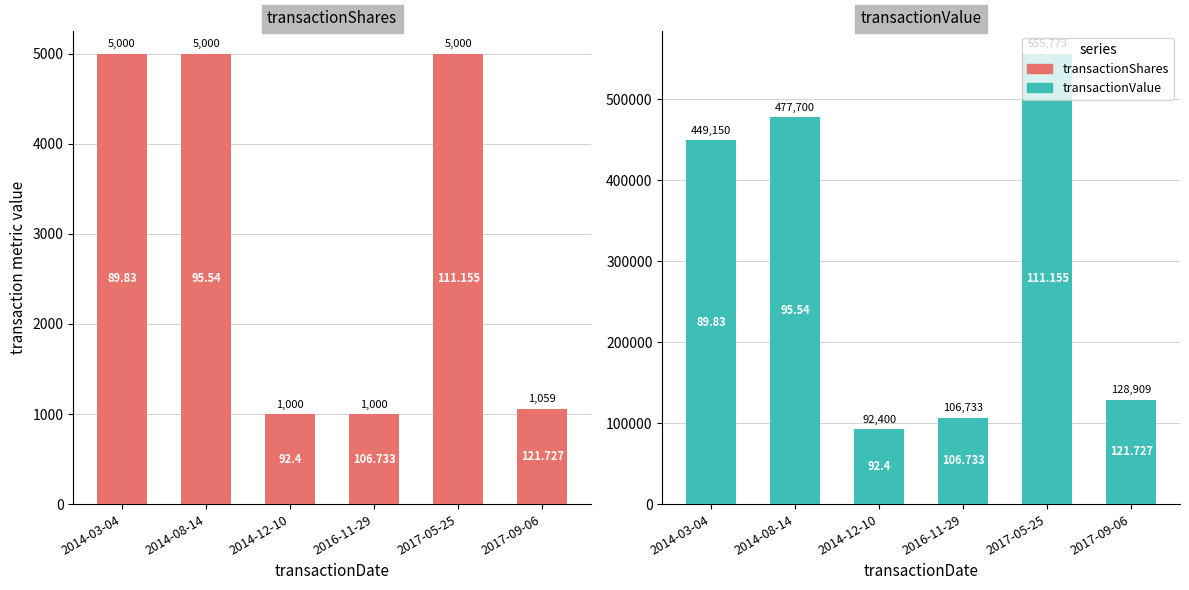

What is the total value across all series at 2014-12-10?

93400